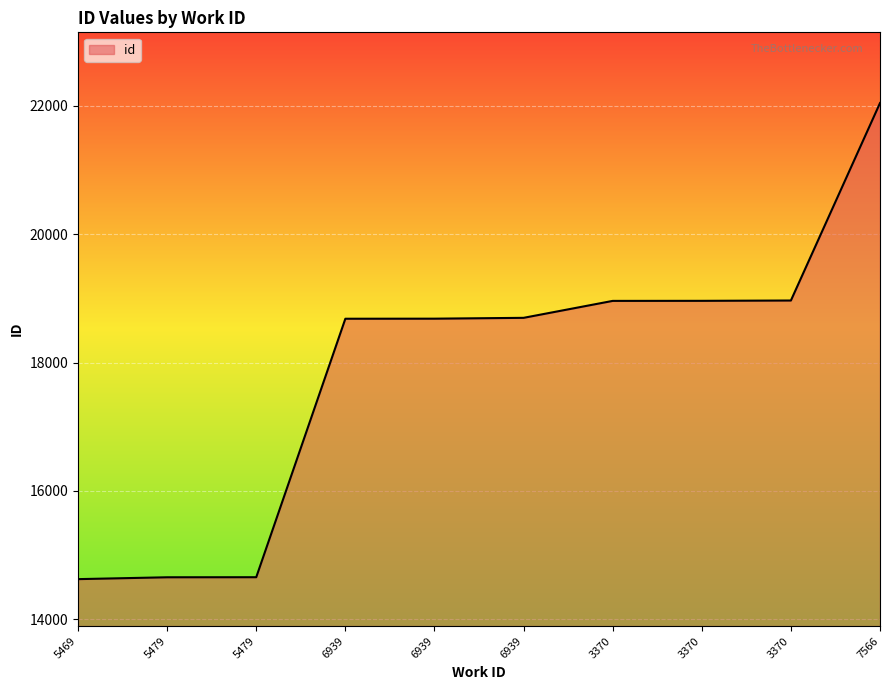

What is the value of the 8th point from the left?

18961